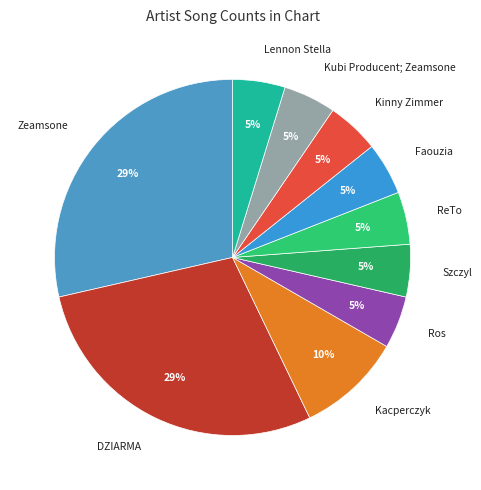

To the nearest percent, what is the average slice percentage?

10%